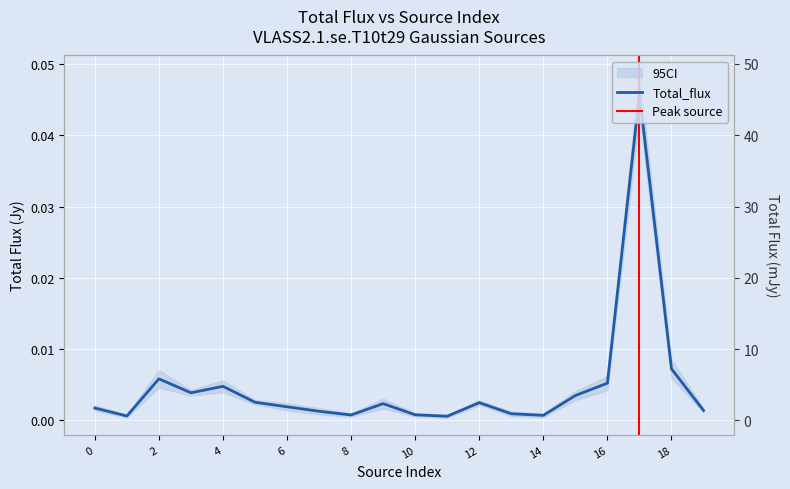

Rank the categories by value from highest to lowest.

17, 18, 2, 16, 4, 3, 15, 5, 12, 9, 6, 0, 19, 7, 13, 10, 8, 14, 1, 11